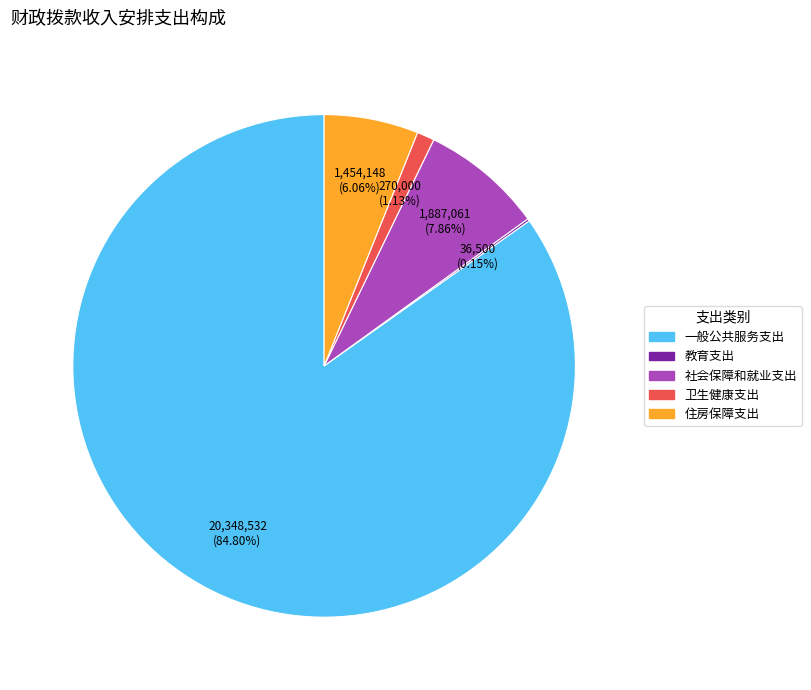

To the nearest percent, what percentage of the pie is 社会保障和就业支出?

8%